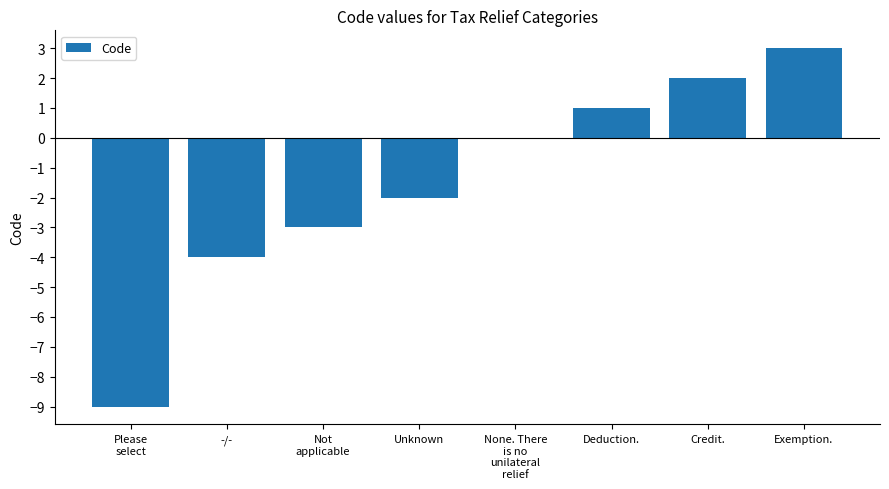

What is the sum of the values at Not
applicable and Please
select?

-12